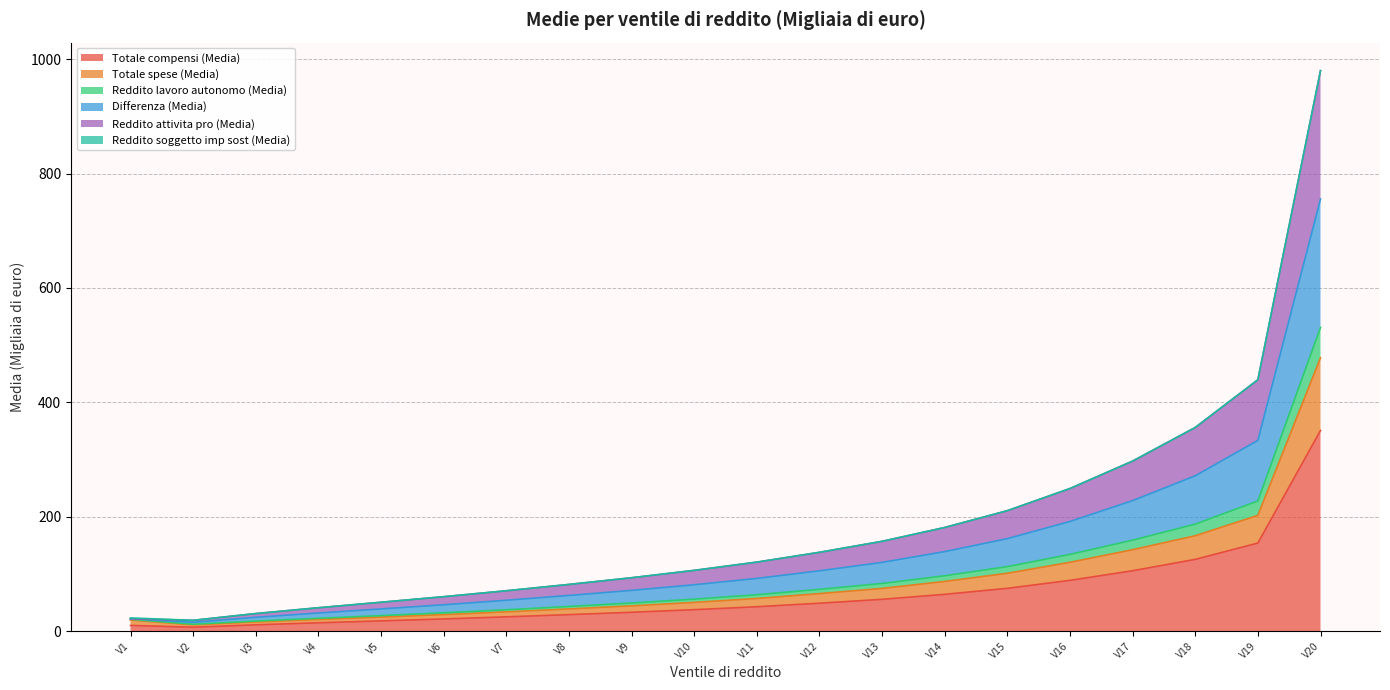

At which category is the sum across all series the highest?

V20